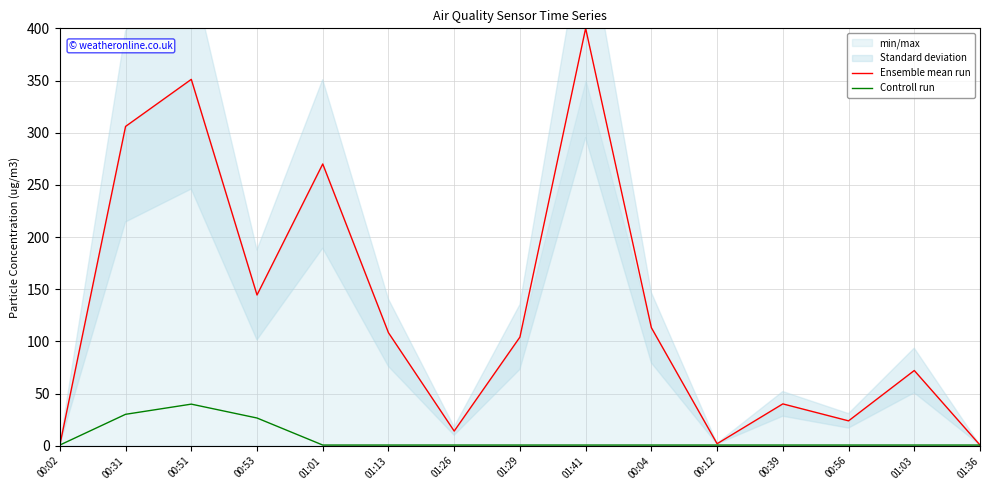

What is the difference between the highest and lowest values at 01:03?

71.4